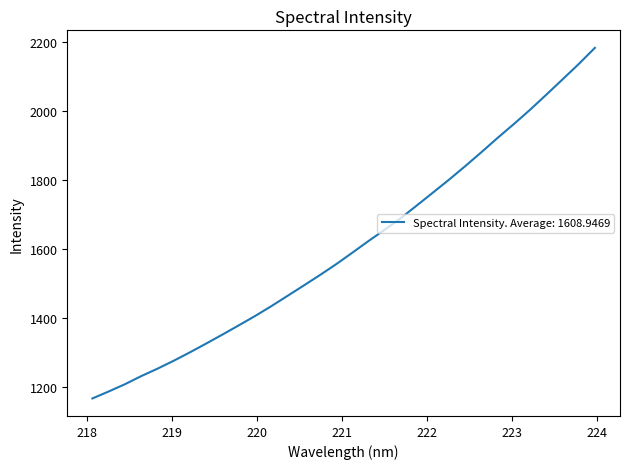

What is the smallest value displayed?

1168.3